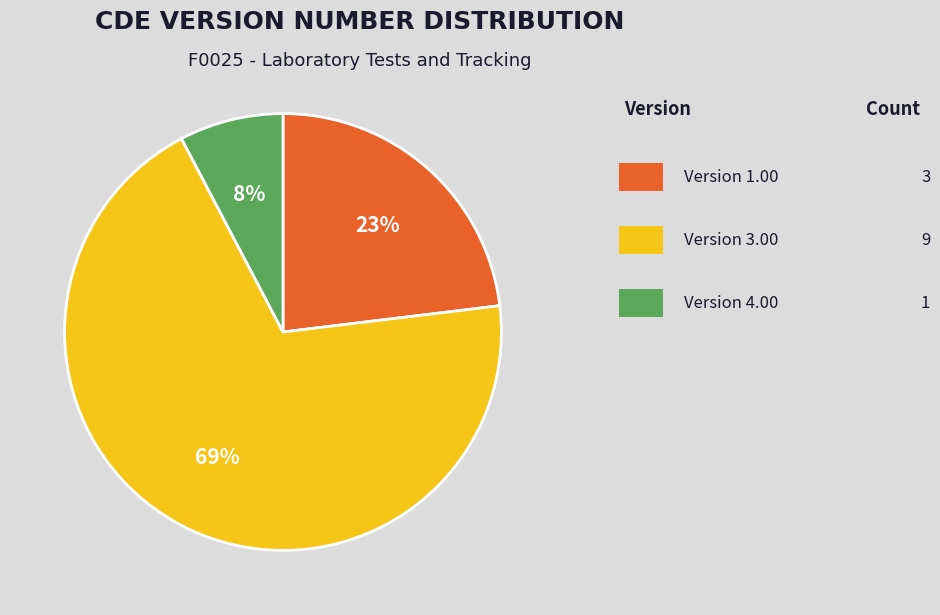

Is there any slice that represents more than half of the pie?

Yes